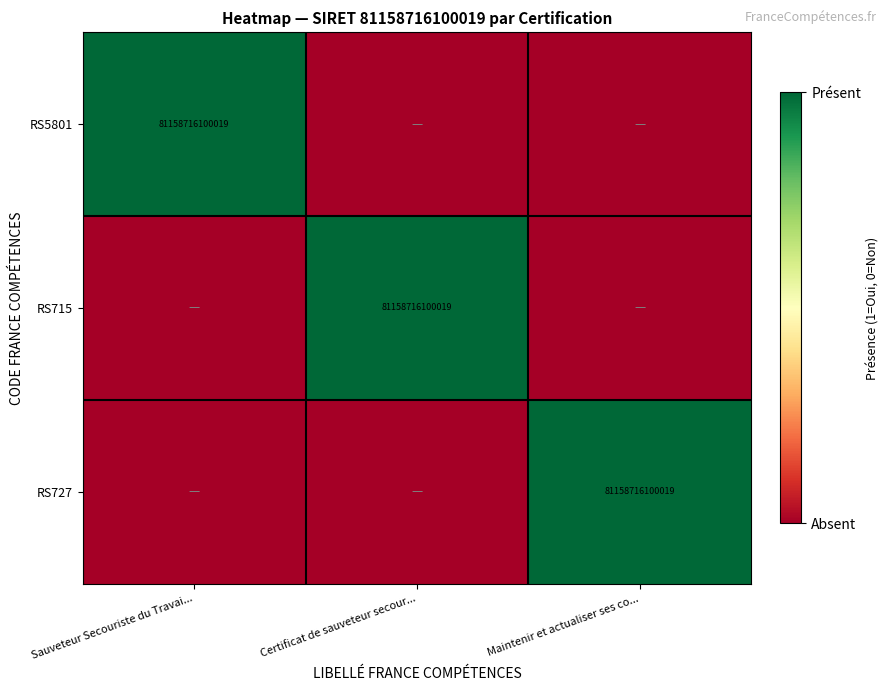

True or false: RS5801 has a value of 81158716100019 at Sauveteur Secouriste du Travai....

True